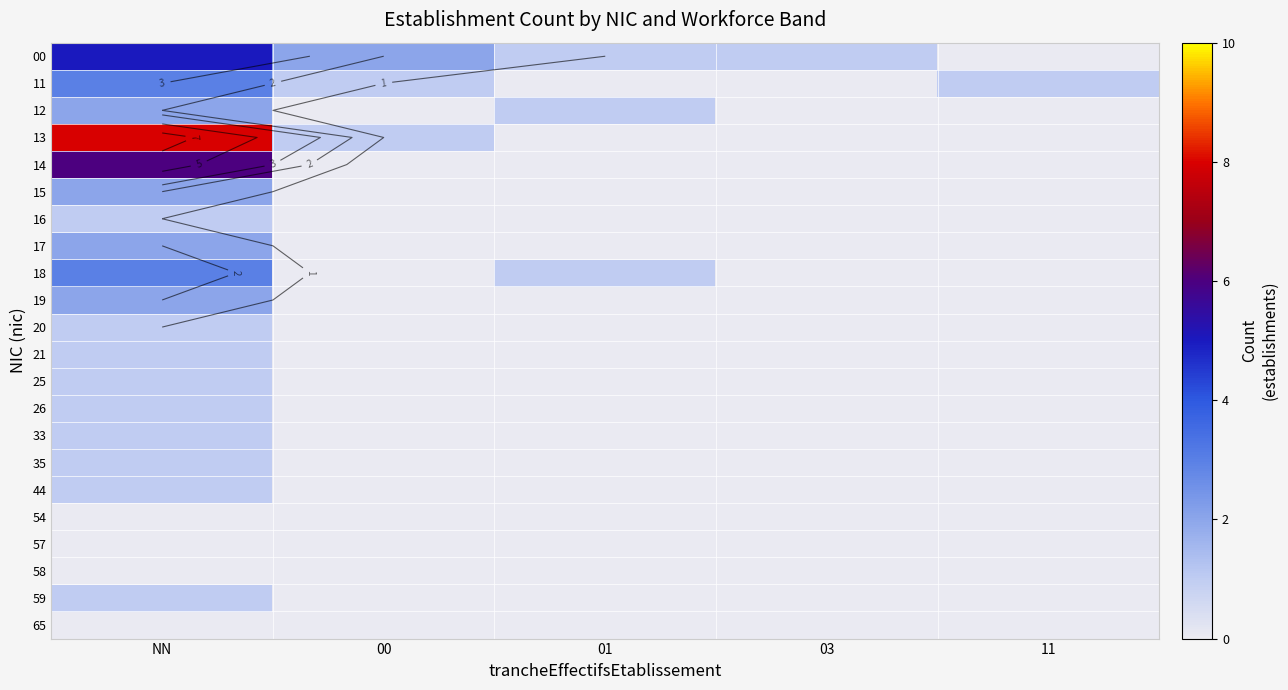

At 01, list the series in order from largest to smallest.

00, 12, 18, 11, 13, 14, 15, 16, 17, 19, 20, 21, 25, 26, 33, 35, 44, 54, 57, 58, 59, 65